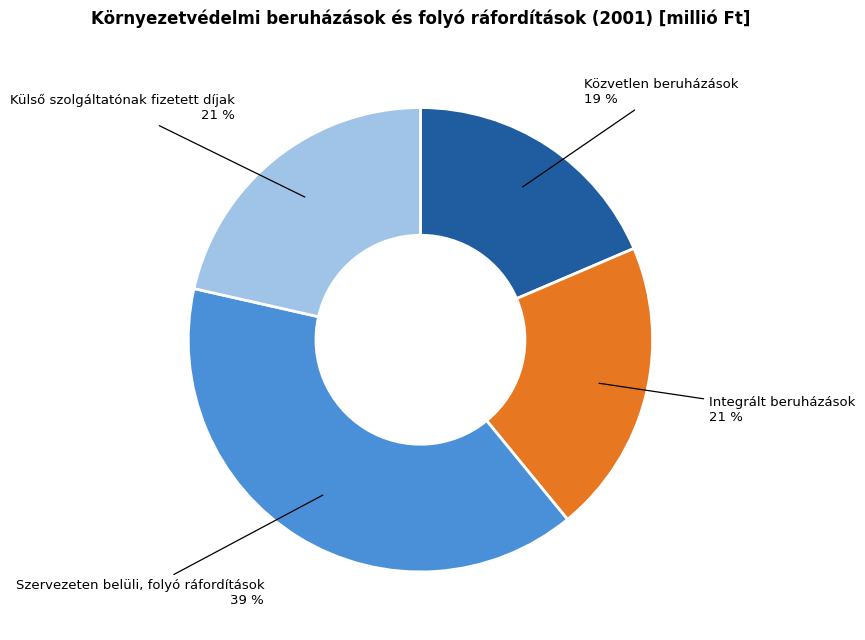

How many slices are in this pie chart?

4